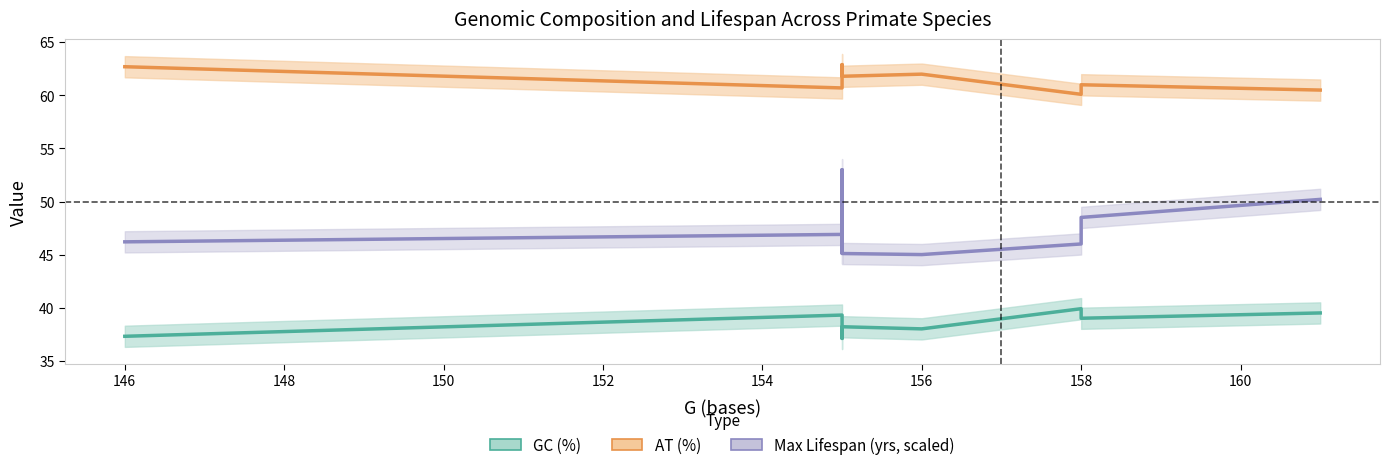

Reading left to right, what are all the values shown in this chart?

GC (%): 37.3	39.3	38.2	37.1	38.2	38.0	39.9	39.0	39.5
AT (%): 62.7	60.7	61.8	62.9	61.8	62.0	60.1	61.0	60.5
Max Lifespan (yrs, scaled): 46.2	46.9	45.1	53.0	45.1	45.0	46.0	48.5	50.2